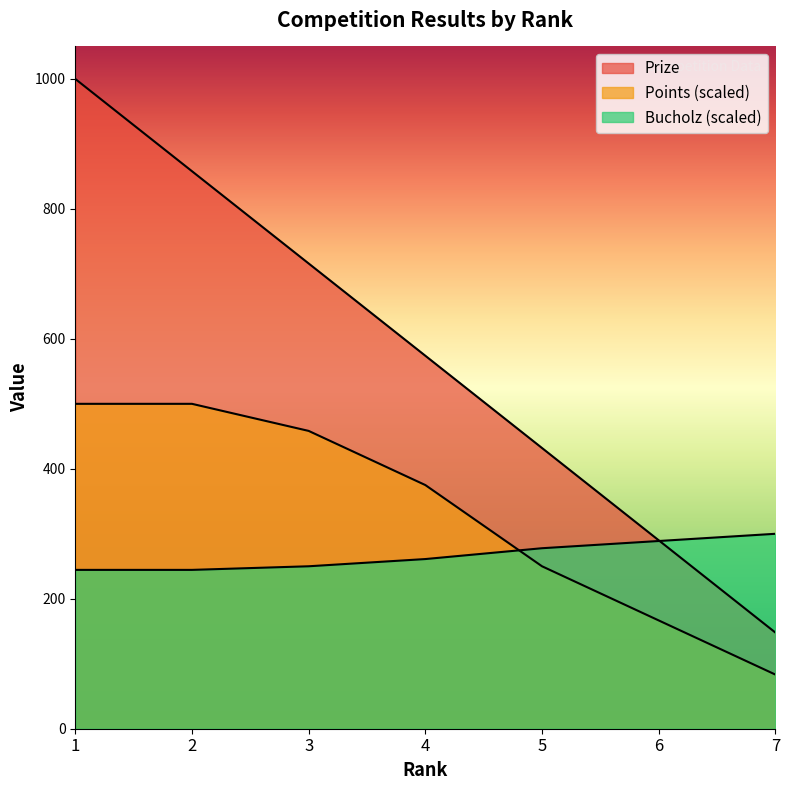

What is the sum of all Prize values?

4018.0